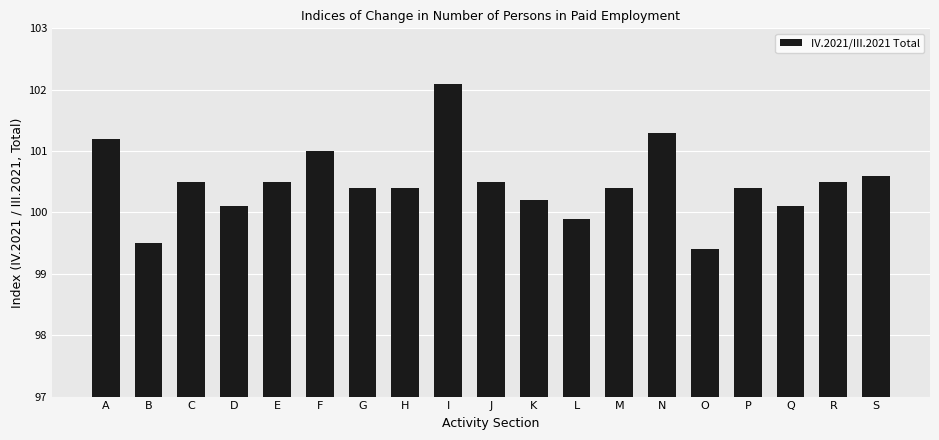

What is the sum of all values?

1909.0